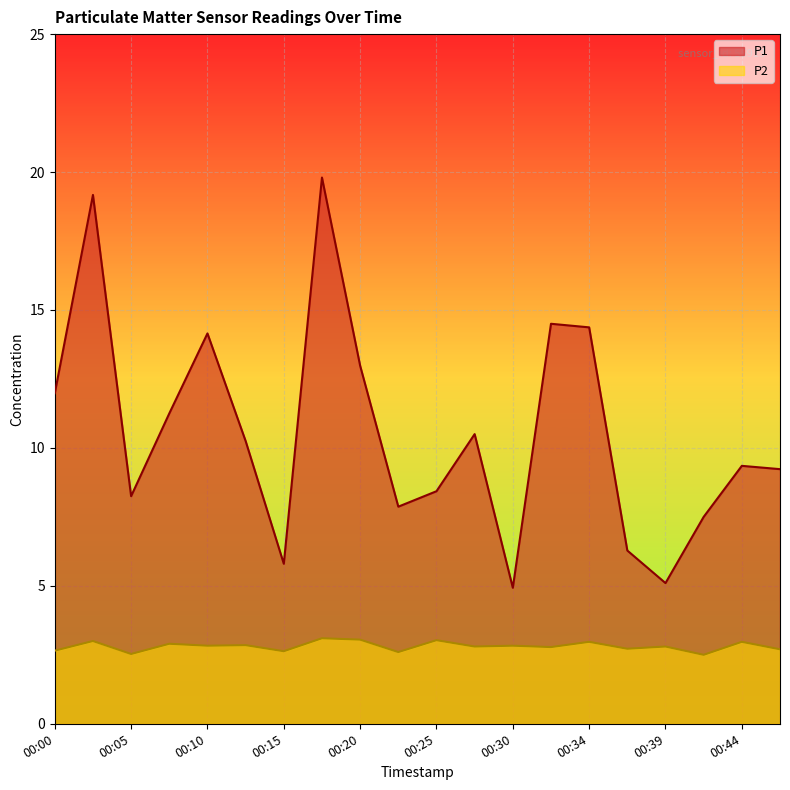

At which category is the sum across all series the highest?

00:17